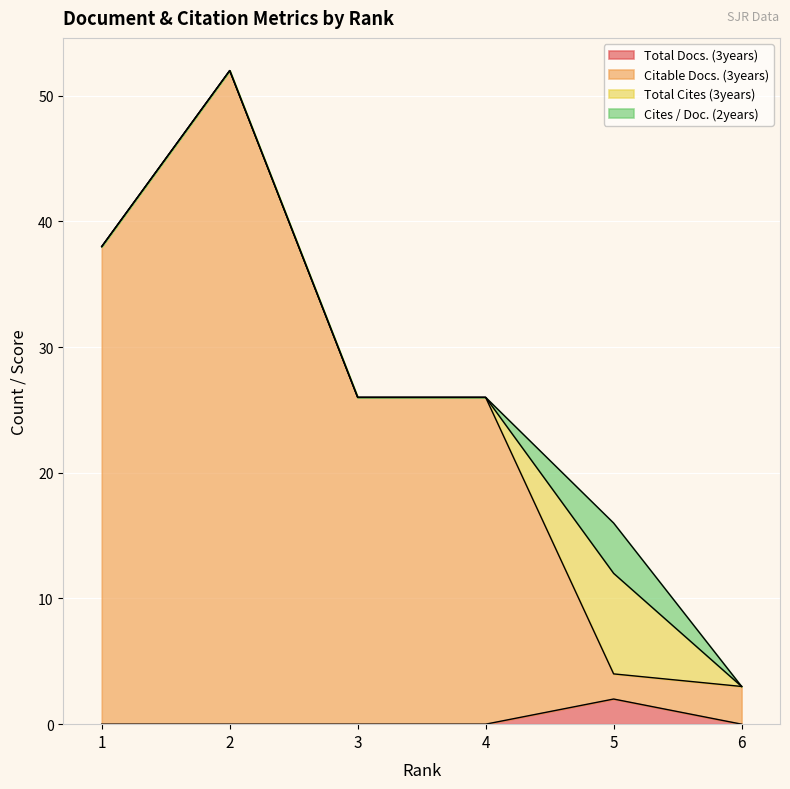

True or false: Citable Docs. (3years) has more than 1 points higher than both neighbors.

False